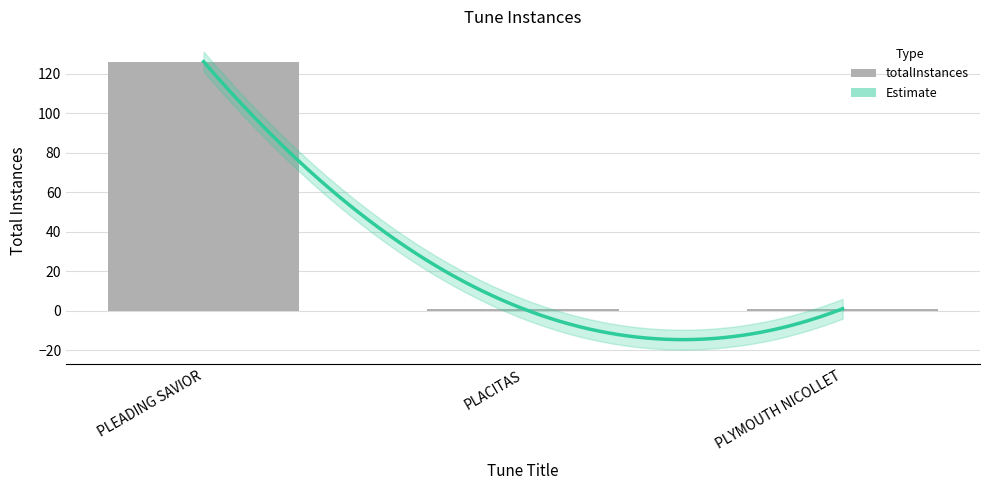

Does the chart contain any negative values?

No